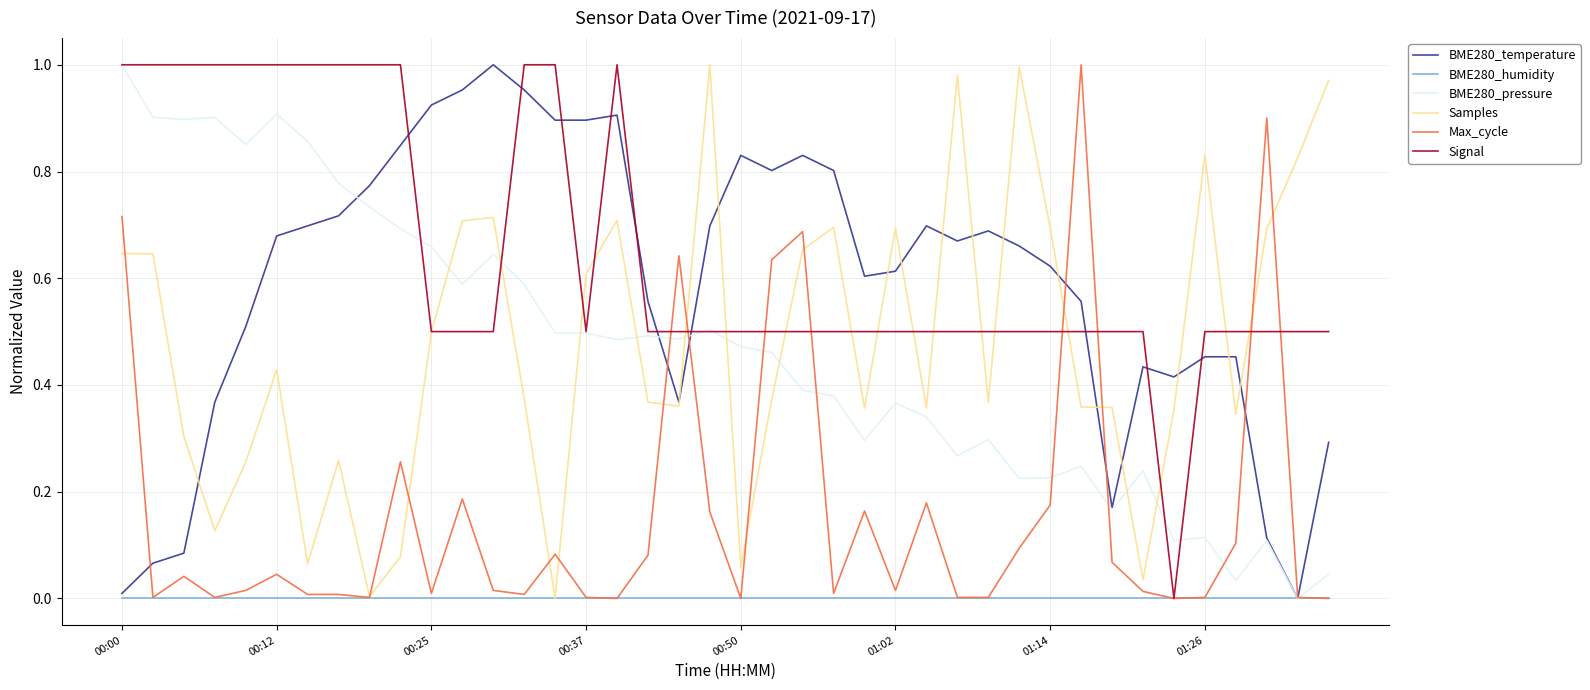

True or false: BME280_temperature and Signal cross at least once.

True